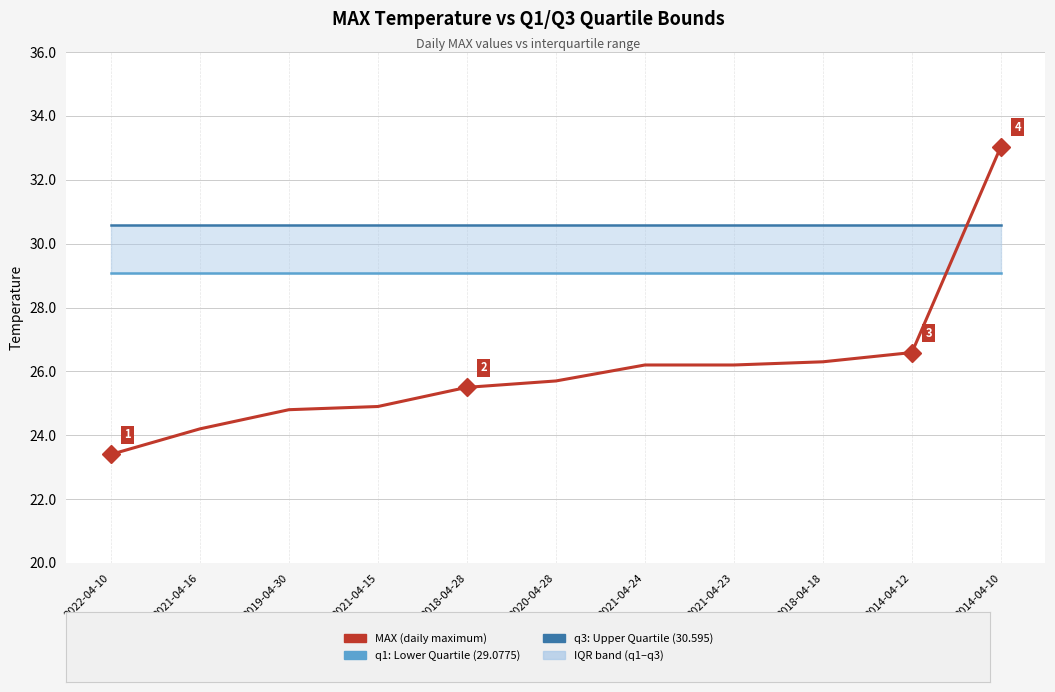

What is the total value across all series at 2014-04-12?

86.3